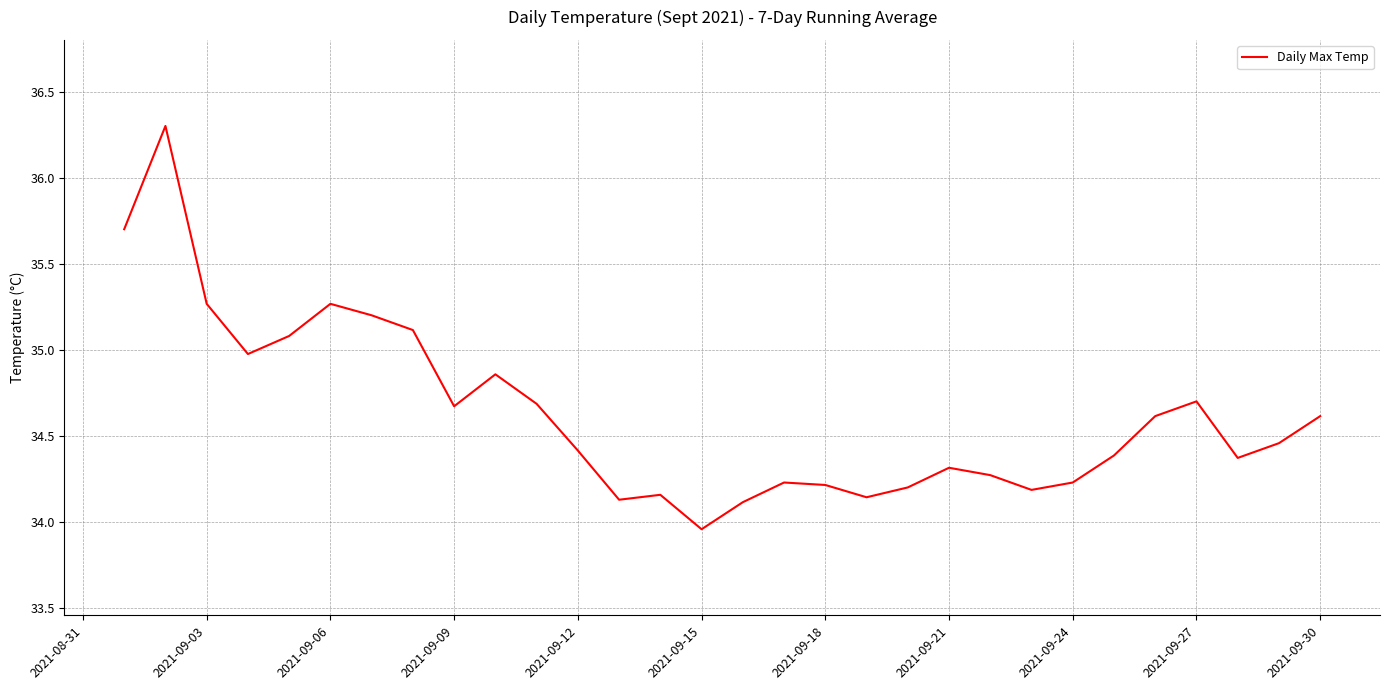

What is the difference between the maximum and minimum values?

2.3